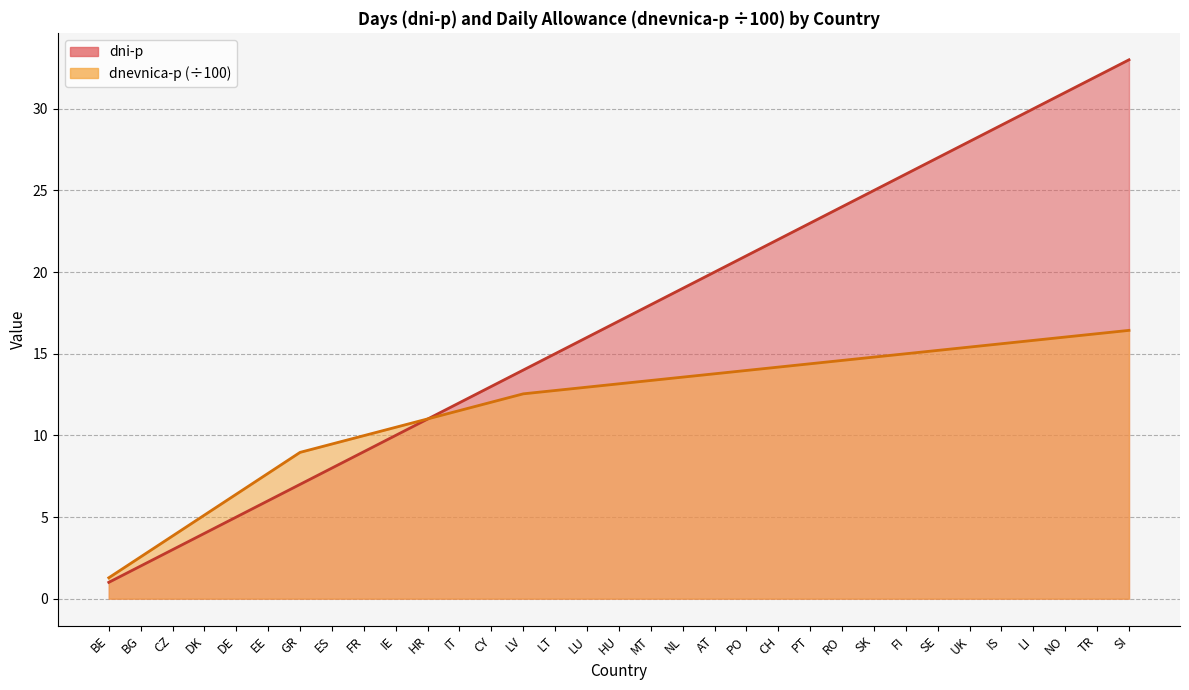

What is the value of the dnevnica-p point at the 17th from the left?

13.2